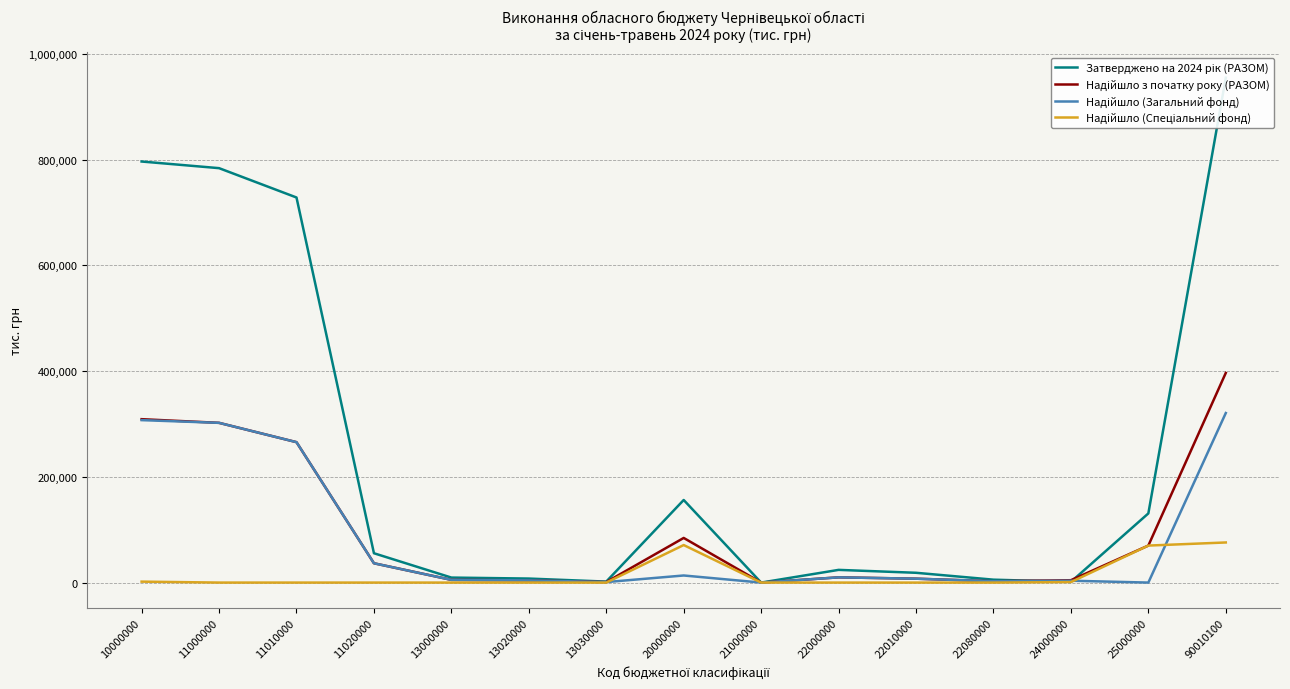

At which category does Надійшло (Загальний фонд) reach its first local valley?

13030000